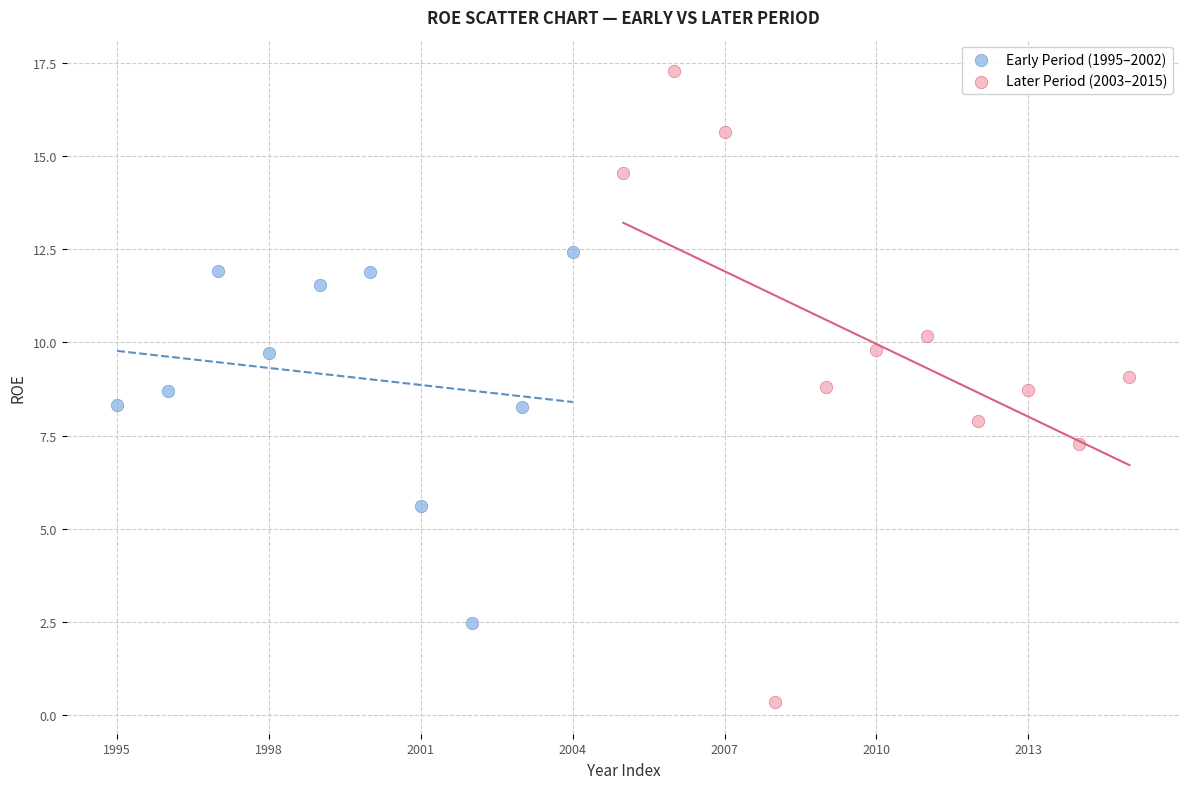

What are all the series names shown in the legend?

Early Period (1995–2002), Later Period (2003–2015)